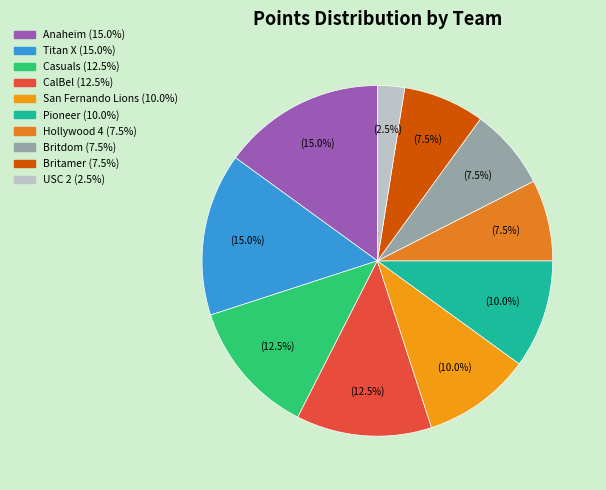

Is there any slice that represents more than half of the pie?

No